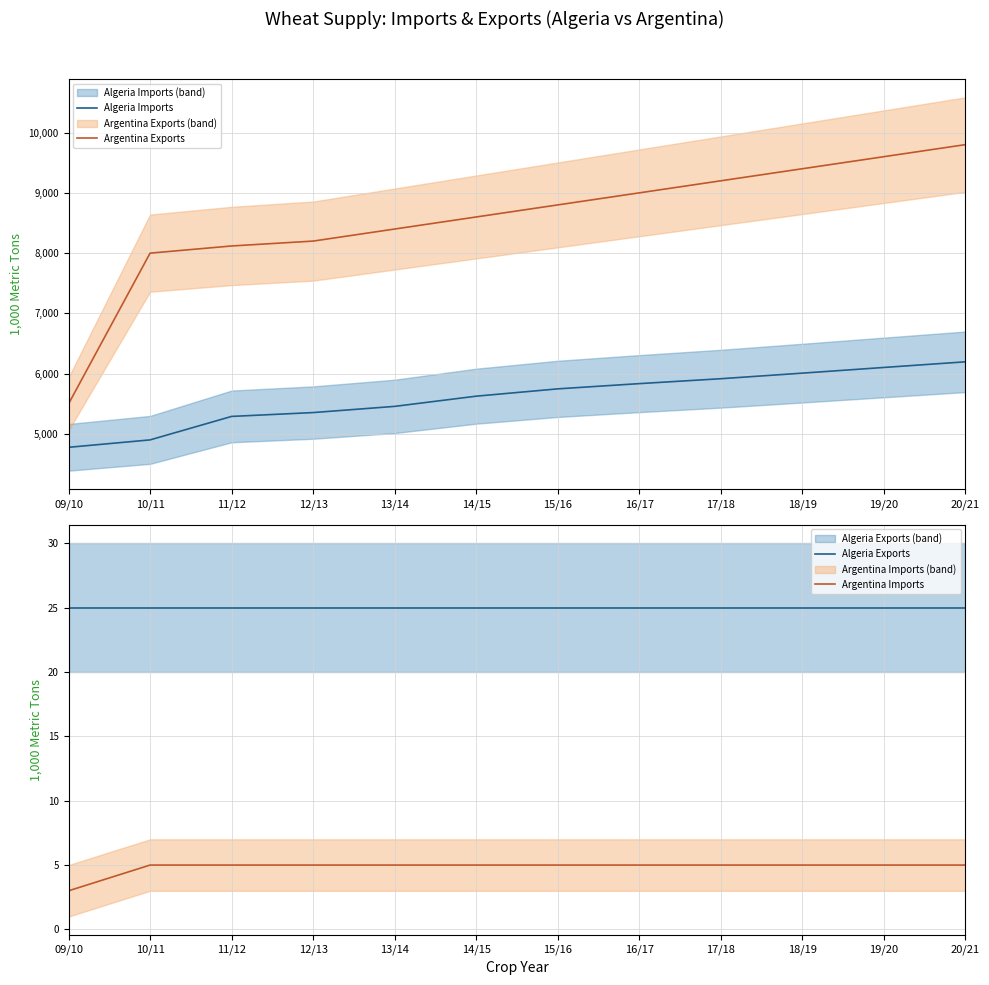

Which series has the widest spread of values?

Argentina Exports